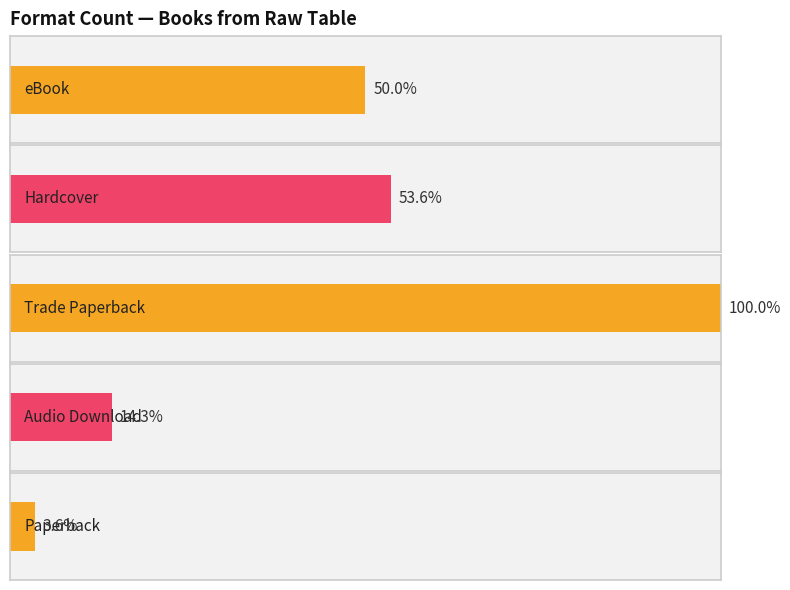

At which category does the chart reach its minimum across all series?

Paperback